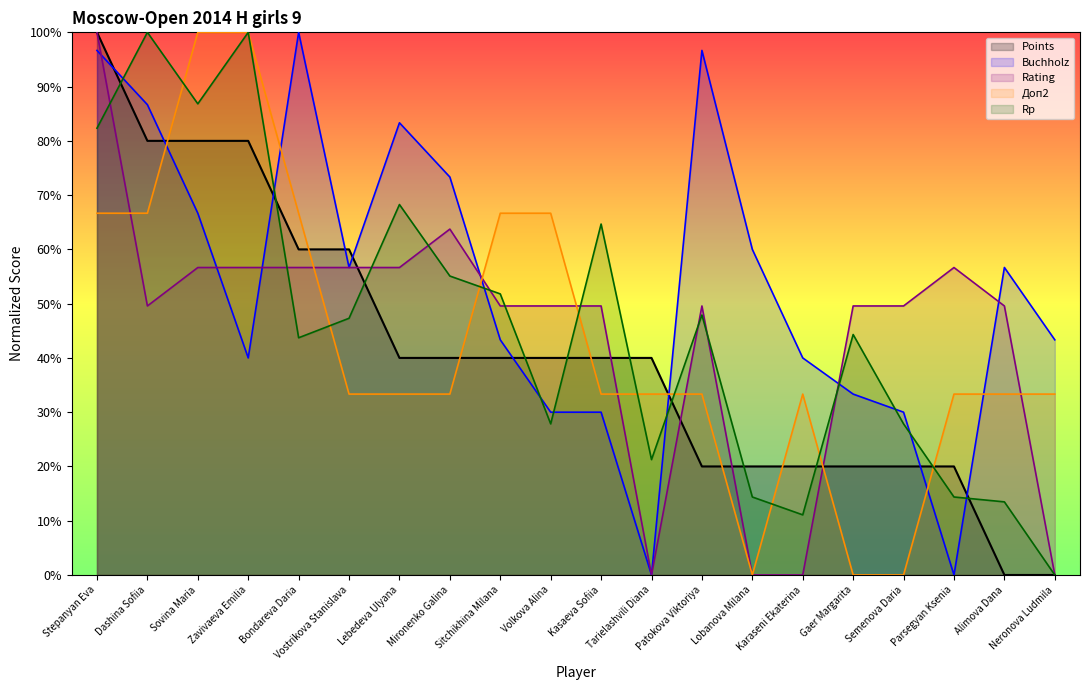

List the labels in order of Doп2 value, largest first.

Sovina Maria, Zavivaeva Emilia, Stepanyan Eva, Dashina Sofiia, Bondareva Daria, Sitchikhina Milana, Volkova Alina, Vostrikova Stanislava, Lebedeva Ulyana, Mironenko Galina, Kasaeva Sofiia, Tarielashvili Diana, Patokova Viktoriya, Karaseni Ekaterina, Parsegyan Ksenia, Alimova Dana, Neronova Ludmila, Lobanova Milana, Gaer Margarita, Semenova Daria